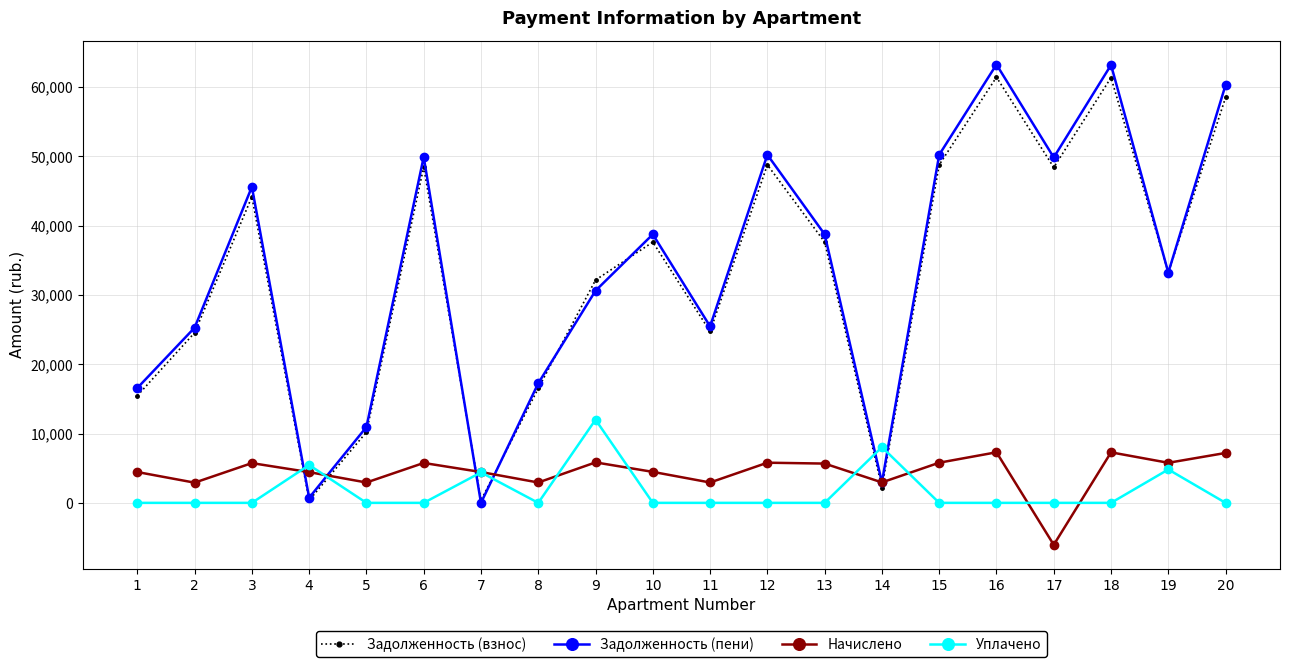

How many values in Начислено are below zero?

1